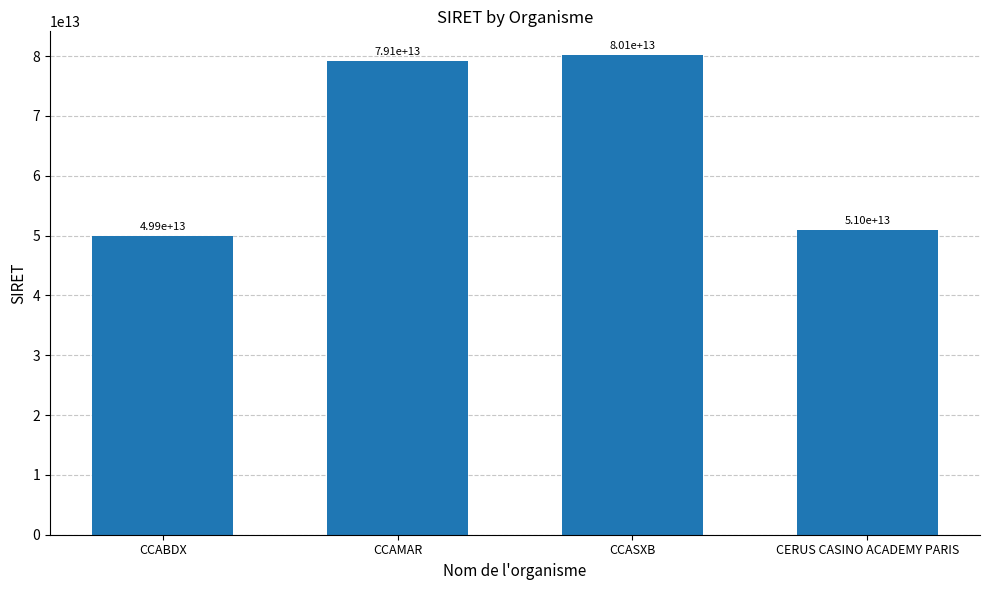

What value does the data have at CERUS CASINO ACADEMY PARIS, to the nearest 10?

50960006000030